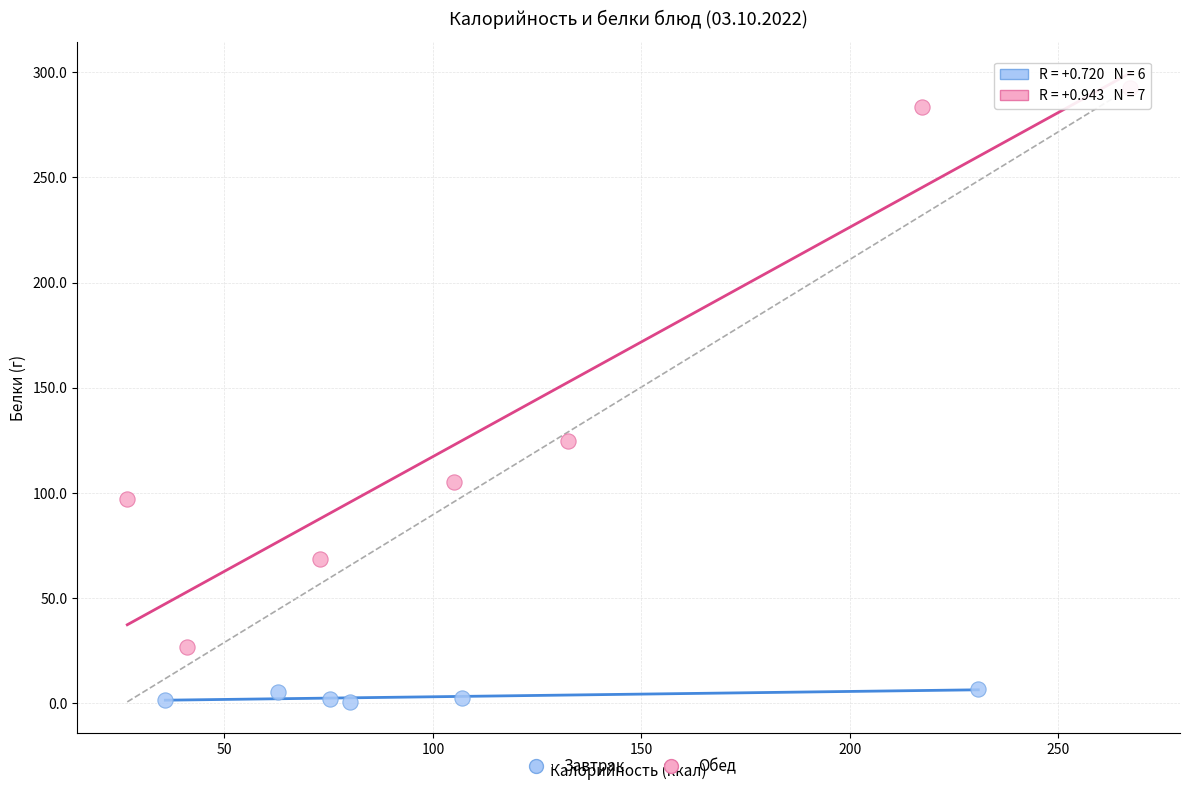

Which series has the widest spread of Y values?

Обед